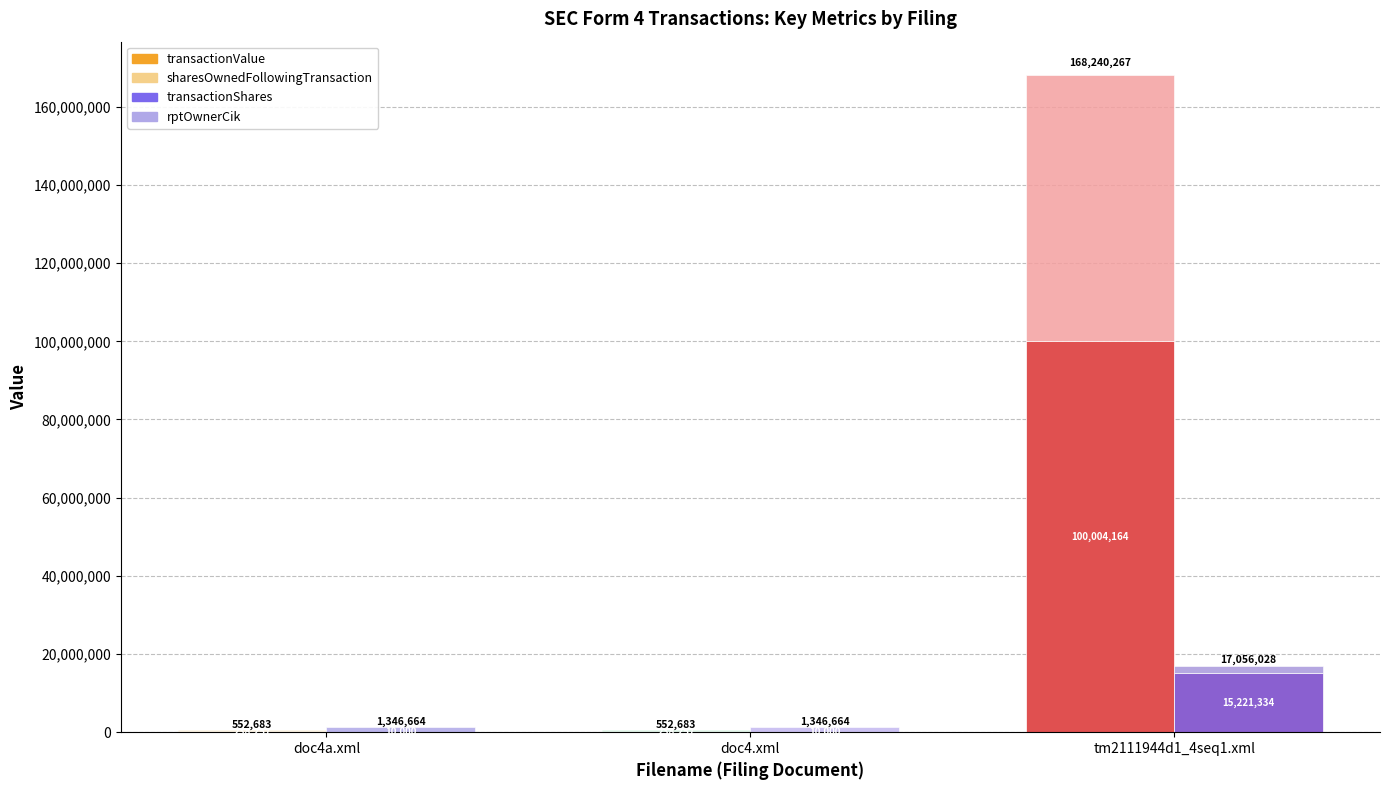

Which category has the highest value across all series?

tm2111944d1_4seq1.xml